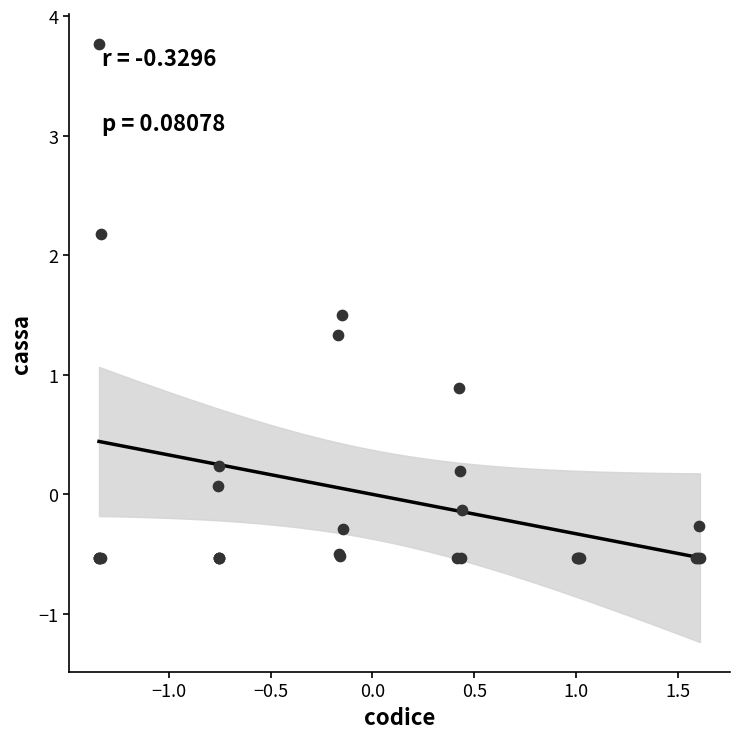

What Y value in the scatter plot is closest to 1?

0.9